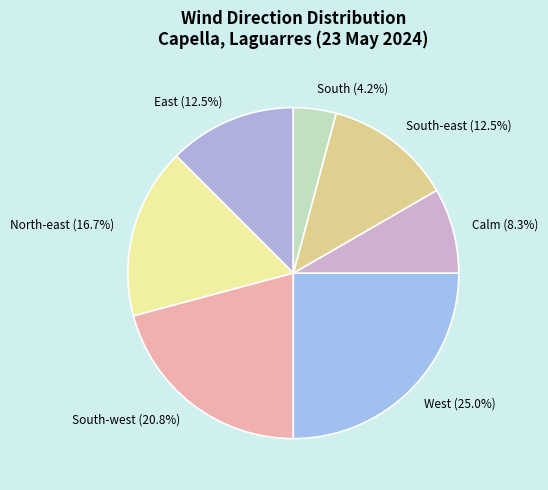

How many segments does this pie chart have?

7